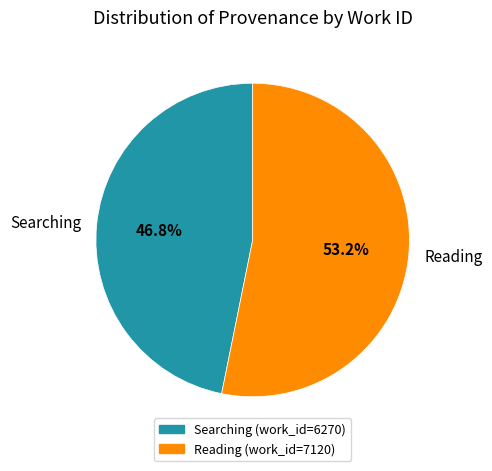

What is the ratio of the value at Reading to the value at Searching?

1.1